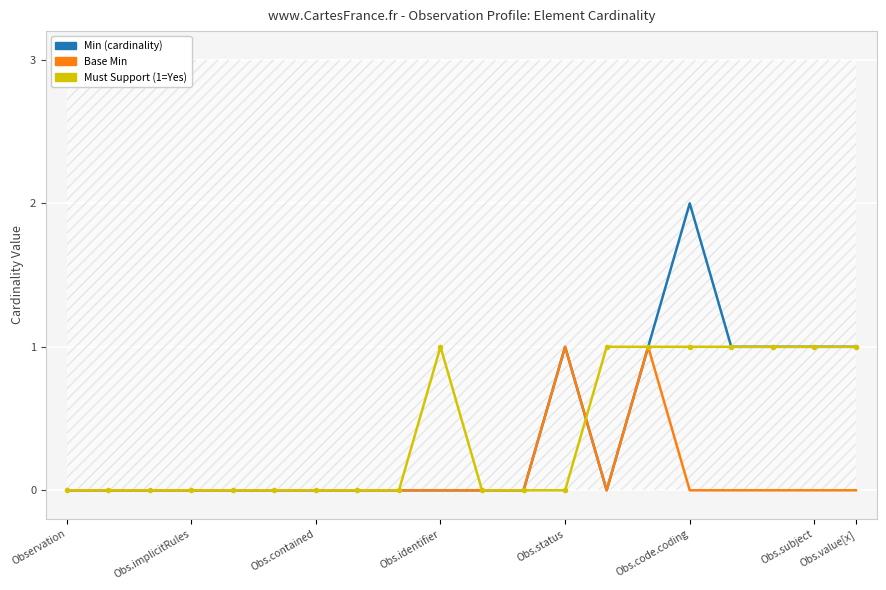

True or false: Base Min has more than 2 interior local peaks.

False